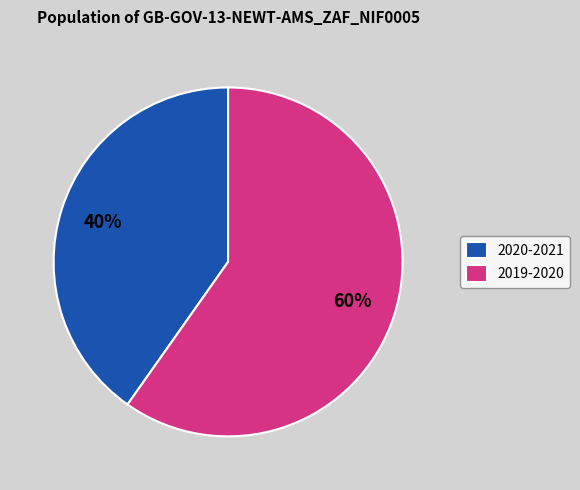

Is it true that 2019-2020 is 60% of the pie?

True